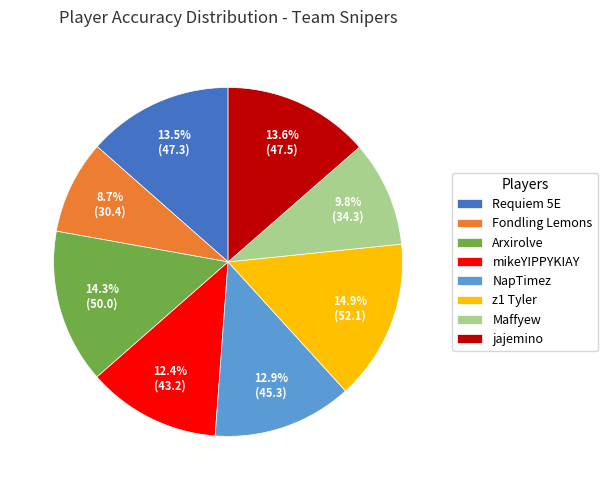

Approximately how many times larger is the value at Maffyew compared to z1 Tyler?

0.7